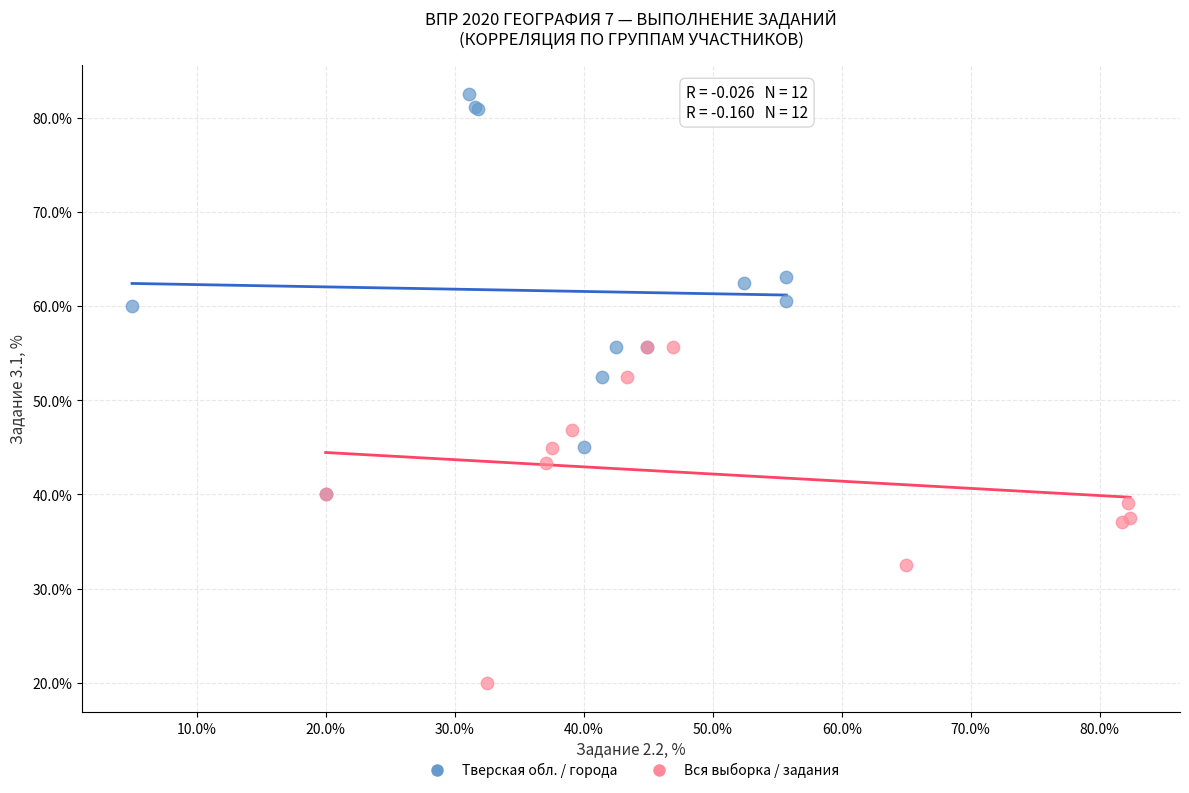

Which series has the widest spread of Y values?

Тверская обл. / города